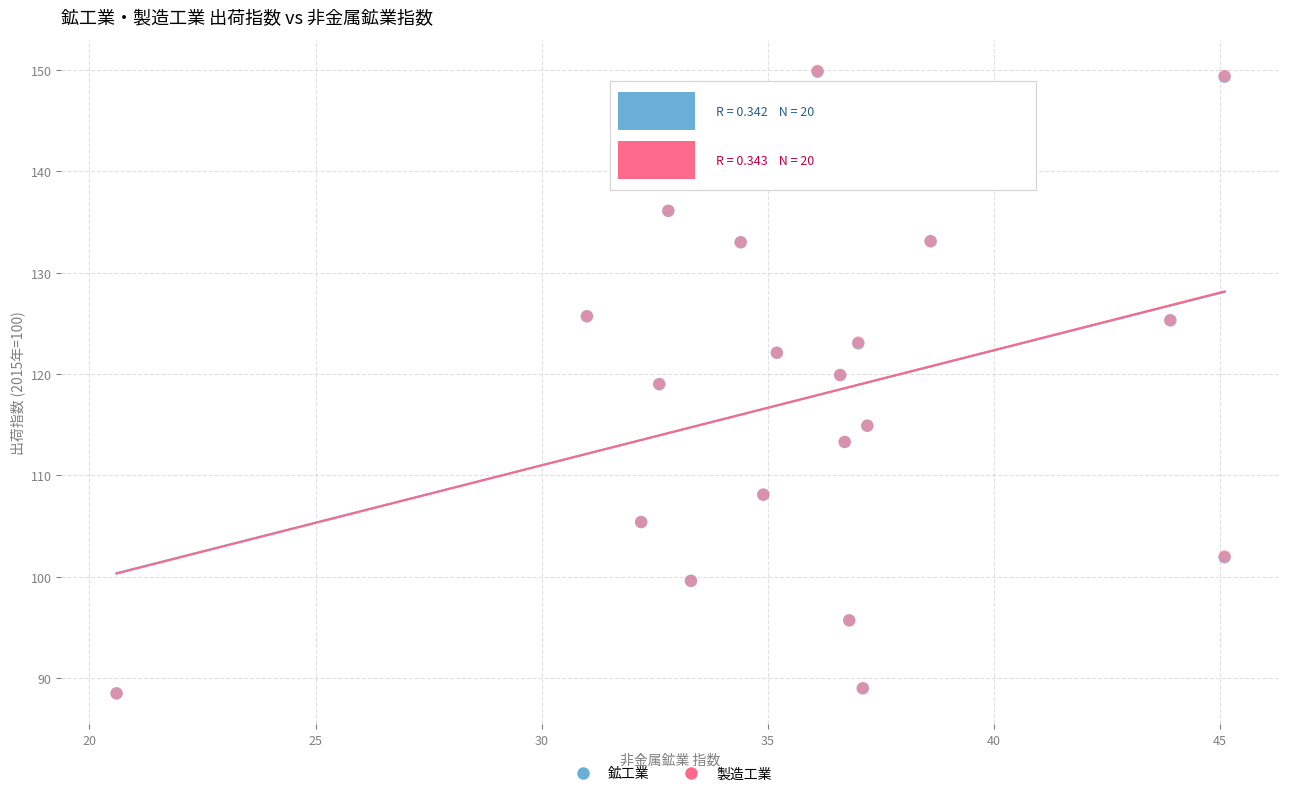

What are all the series names shown in the legend?

鉱工業, 製造工業